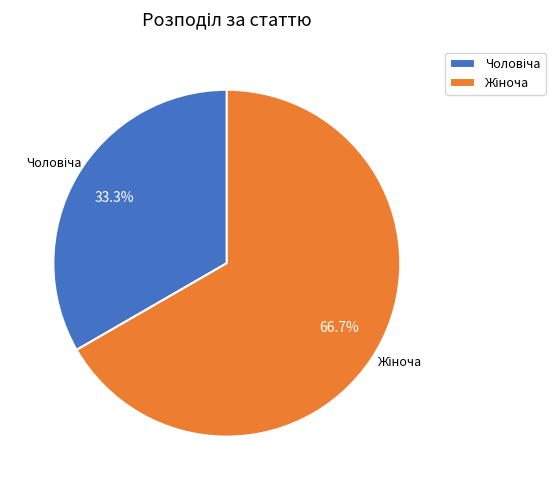

Does any single category account for the majority?

Yes